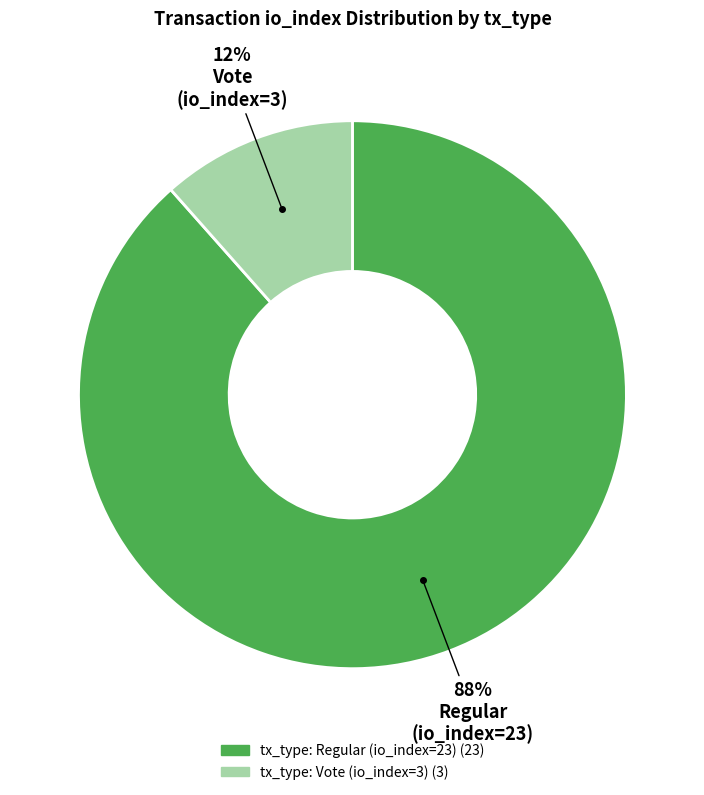

Which has a higher value, tx_type: Vote (io_index=3) or tx_type: Regular (io_index=23)?

tx_type: Regular (io_index=23)